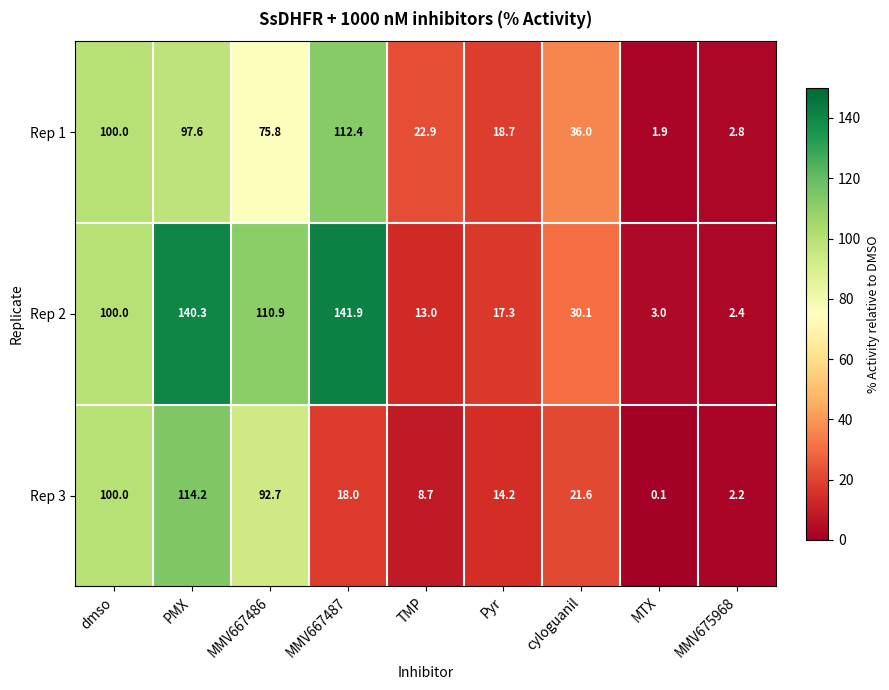

Is it true that Rep 1 equals 133.4 at dmso?

False